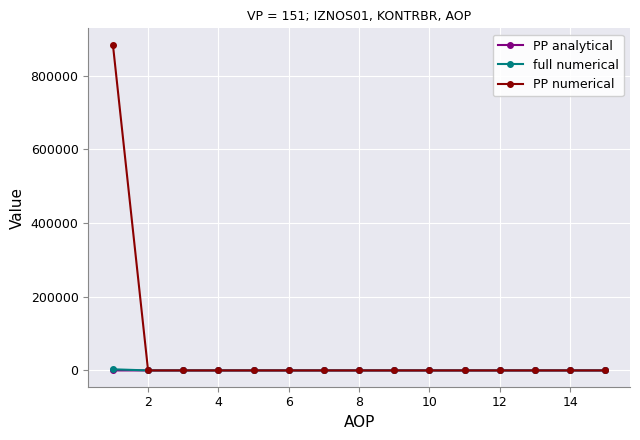

Which series has the largest total across all categories?

PP numerical